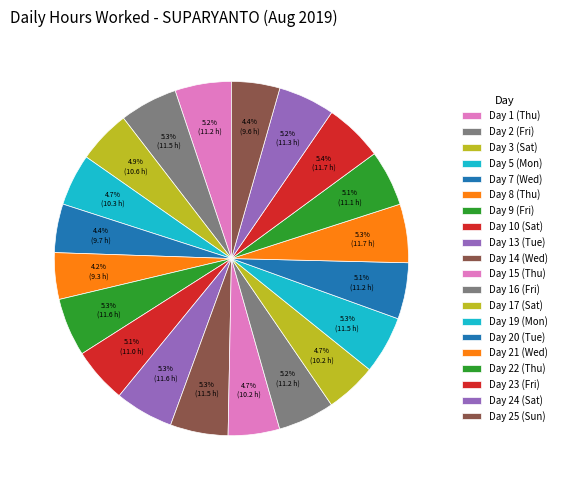

How much of the chart is everything except Day 25 (Sun)?

95.6%